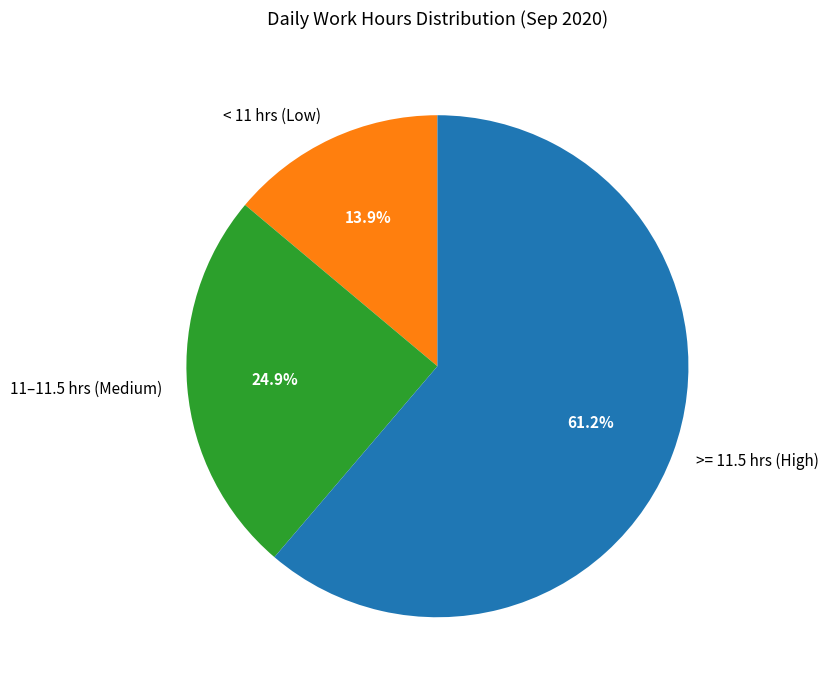

Is the sum of >= 11.5 hrs (High) and 11–11.5 hrs (Medium) greater than half?

Yes